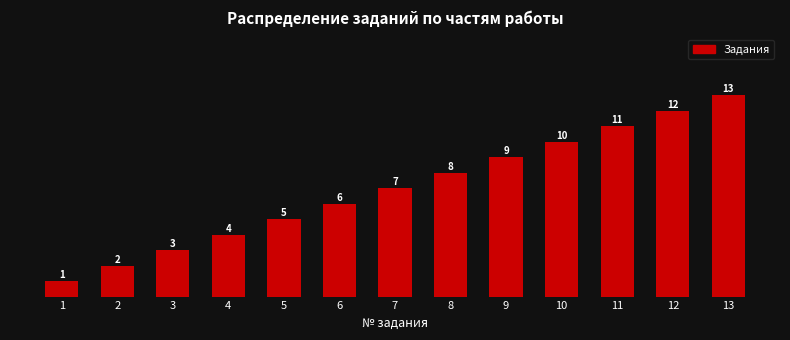

At which category does the chart reach its peak across all series?

13